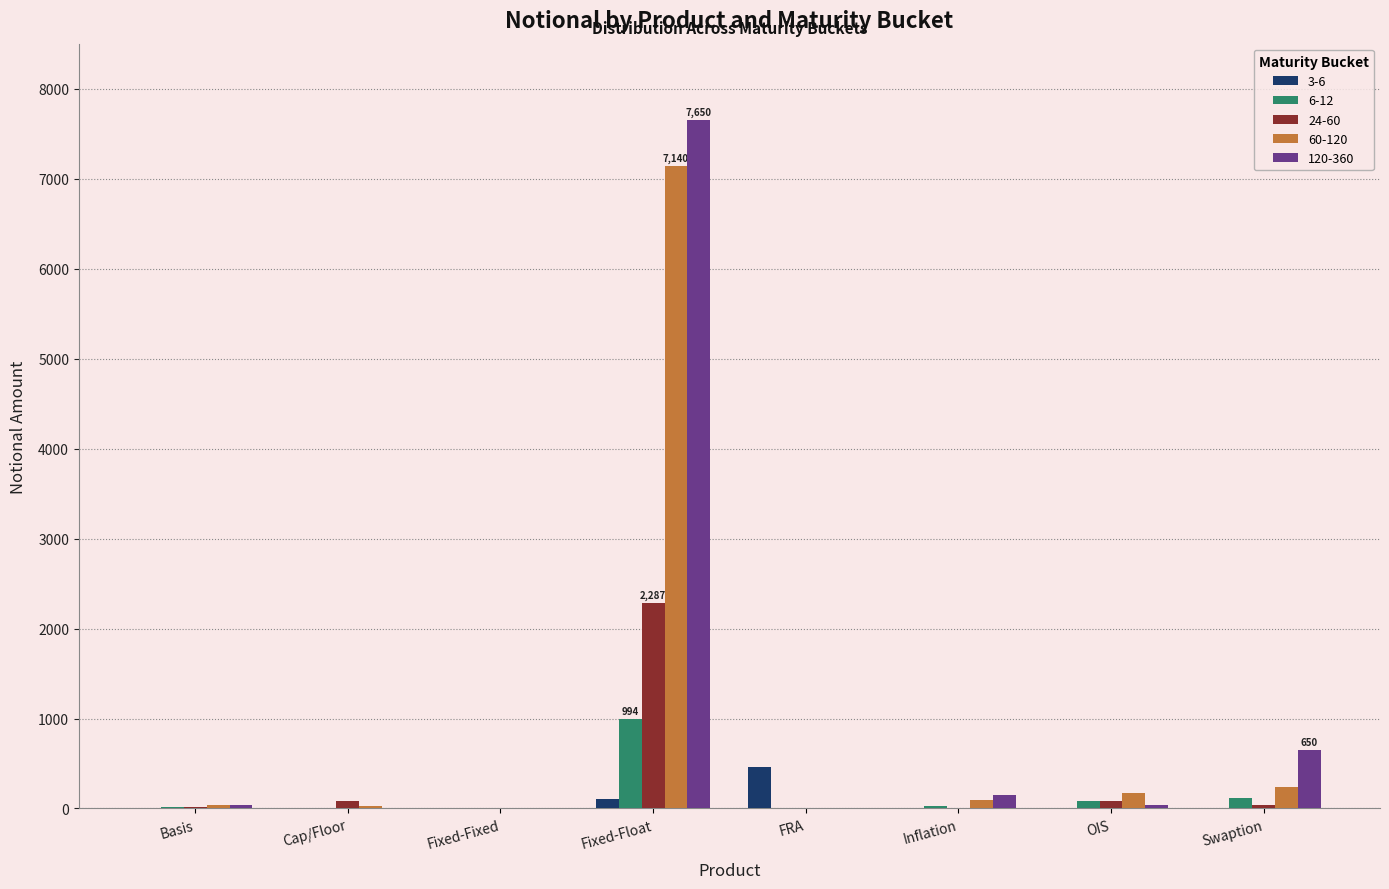

The 60-120 series shows 240 at Swaption. True or false?

True